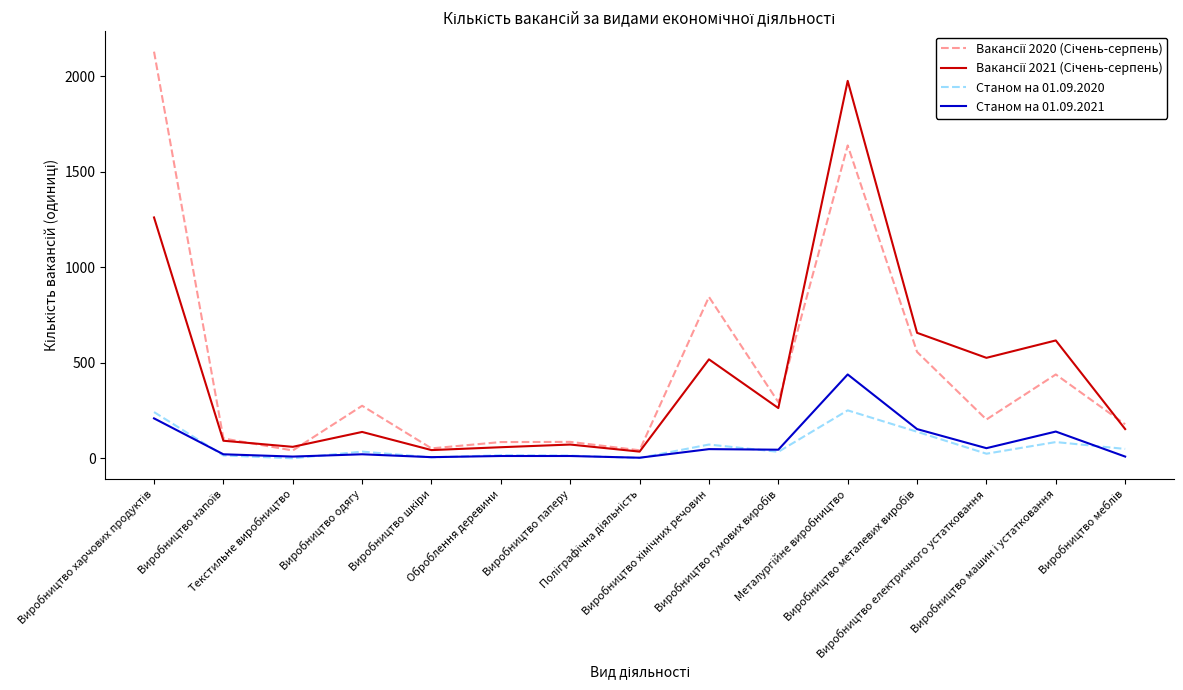

Which series has the widest spread of values?

Вакансії 2020 (Січень-серпень)